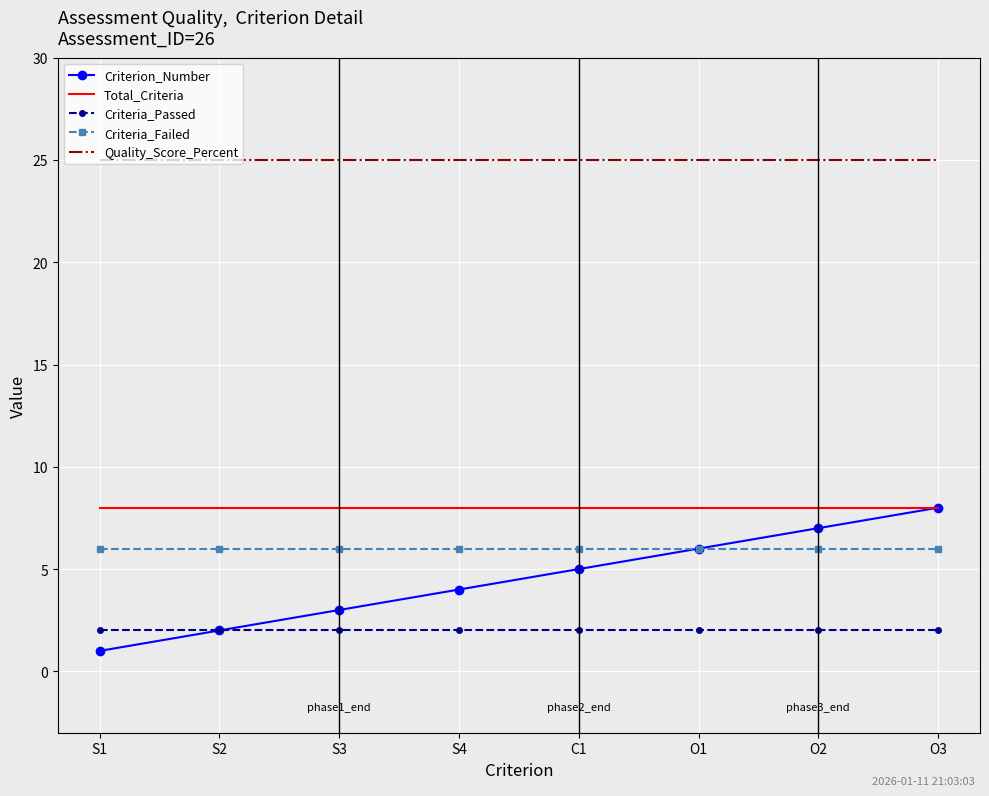

True or false: Criteria_Failed and Quality_Score_Percent intersect in this chart.

False